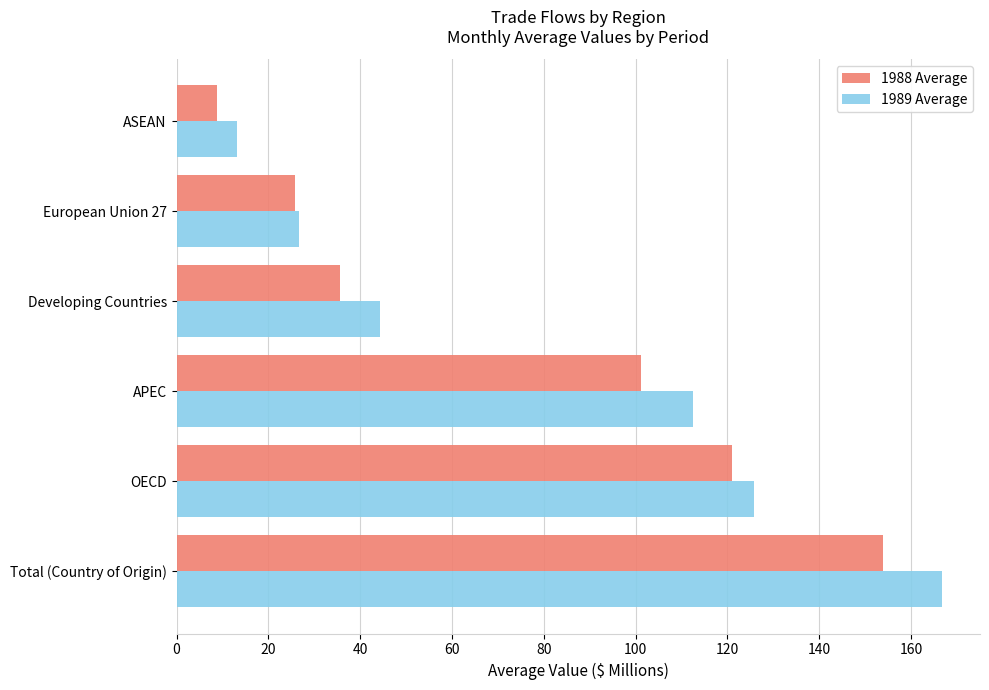

At how many categories does at least one series exceed 82?

3